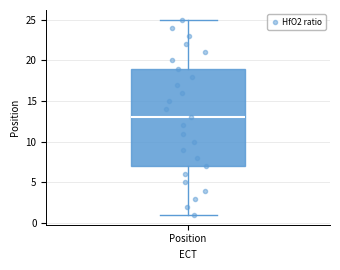

Transcribe this box plot: give where the median line is, the range the box spans, and where the two whiskers end, as read against the y-axis. The values are not printed on the chart, so give them approximately, as read against the axis.

median 13, box 7 to 19, whiskers 1 to 25